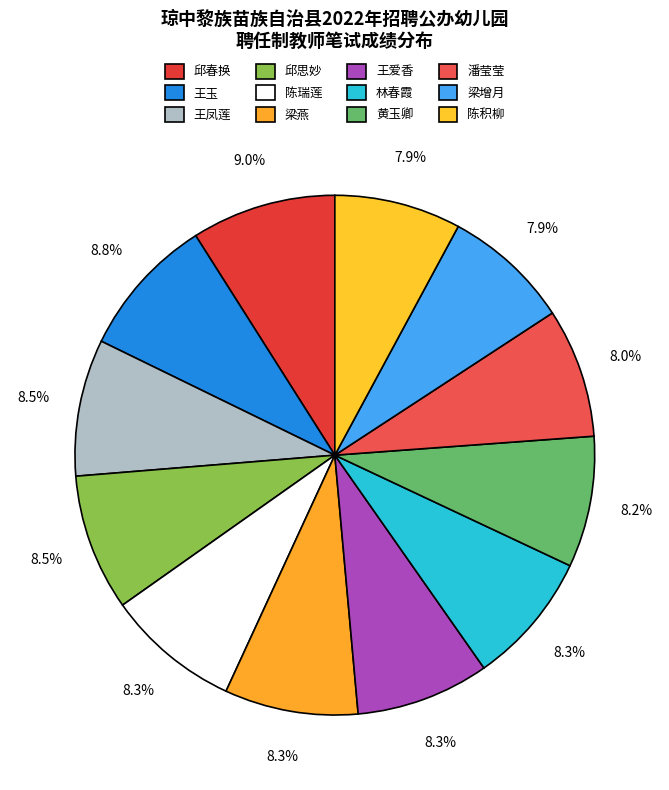

Is there any slice that represents more than half of the pie?

No